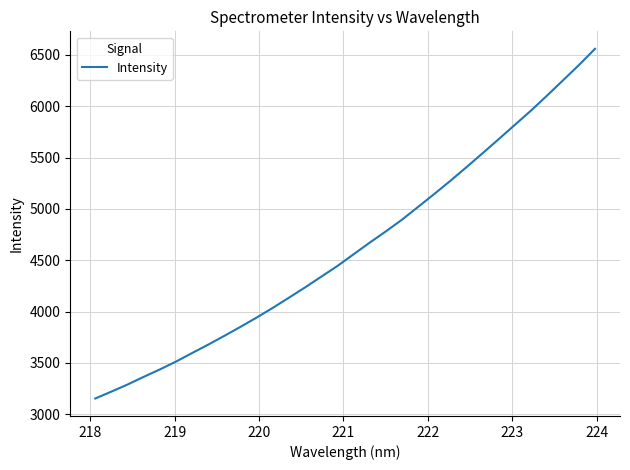

What is the difference between the maximum and minimum values?

3404.9